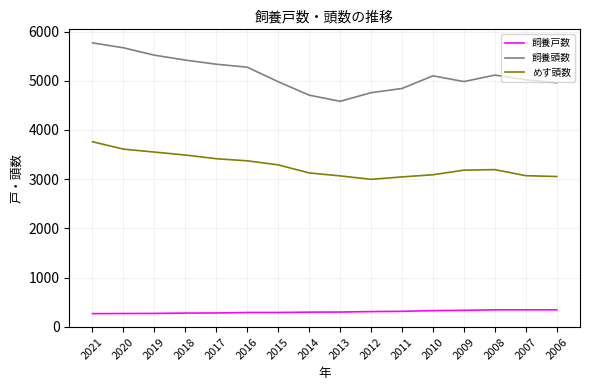

In 飼養頭数, how many points are higher than both neighbors (excluding endpoints)?

2